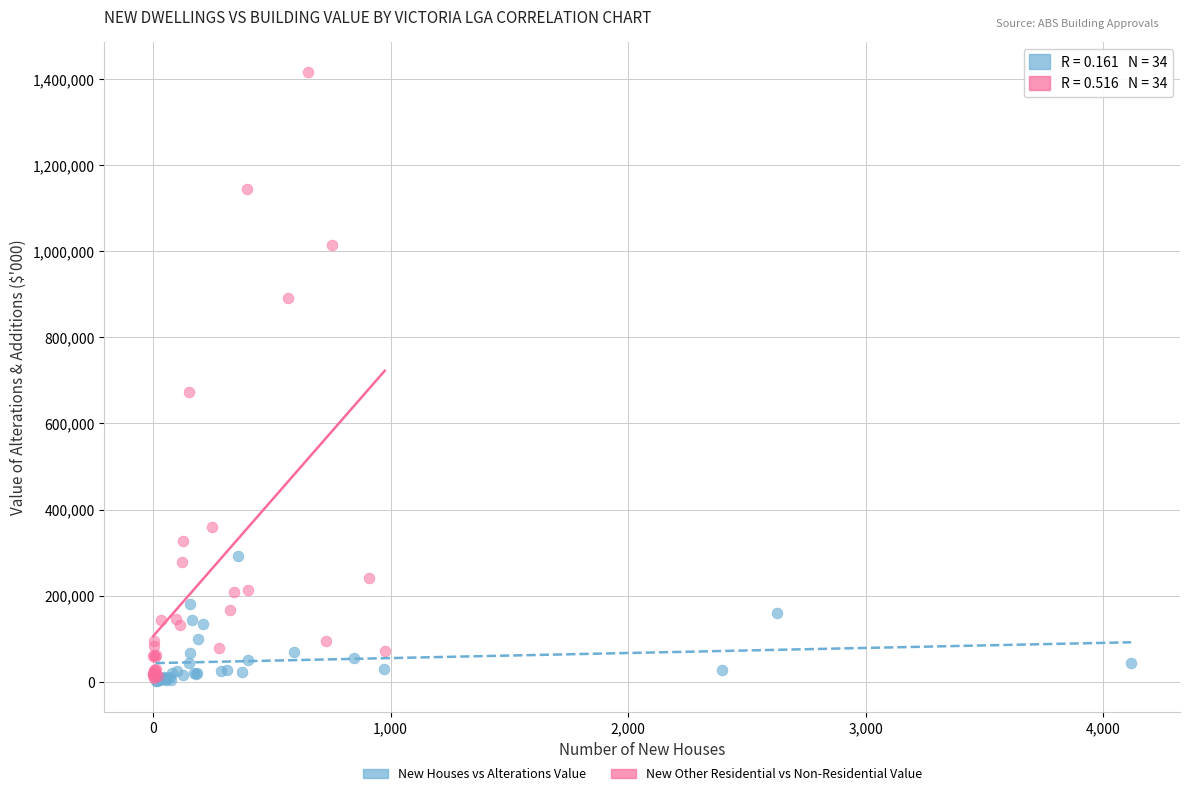

Which series has the widest spread of Y values?

New Other Residential vs Non-Residential Value